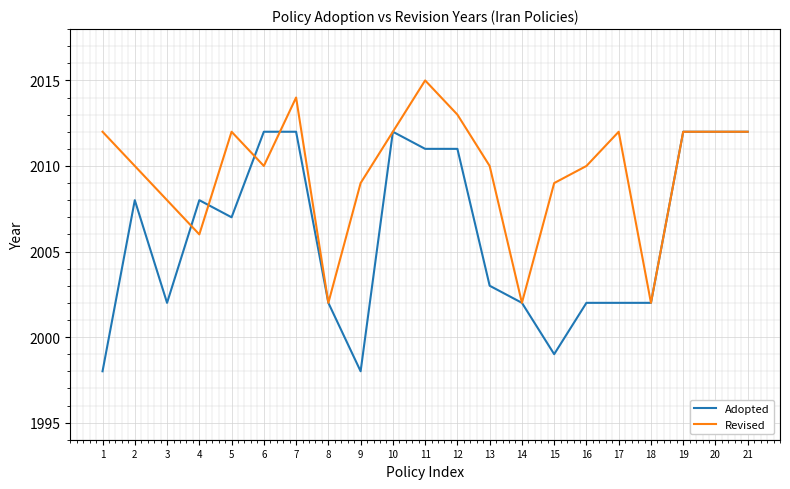

Which label corresponds to the largest value in the chart?

11